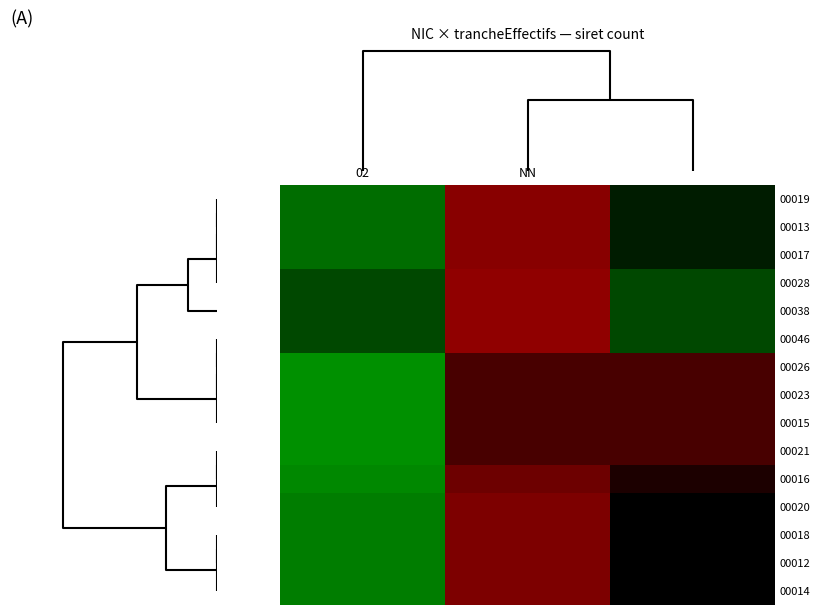

Which label corresponds to the largest value in the chart?

NN